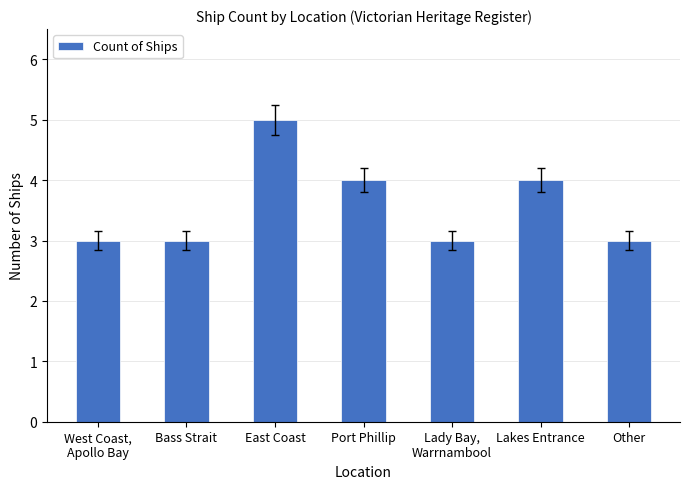

Reading right to left, extract all data points from this chart.

3	4	3	4	5	3	3